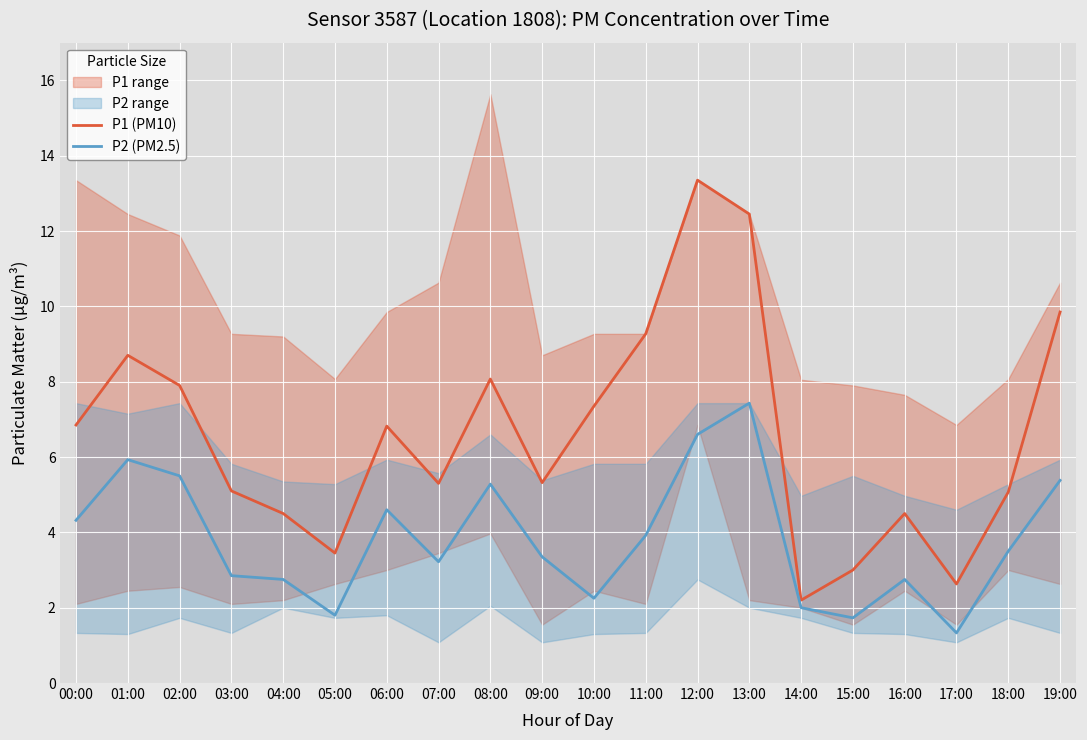

What is the sum of the P2 (PM2.5) values at 19:00 and 17:00?

6.7